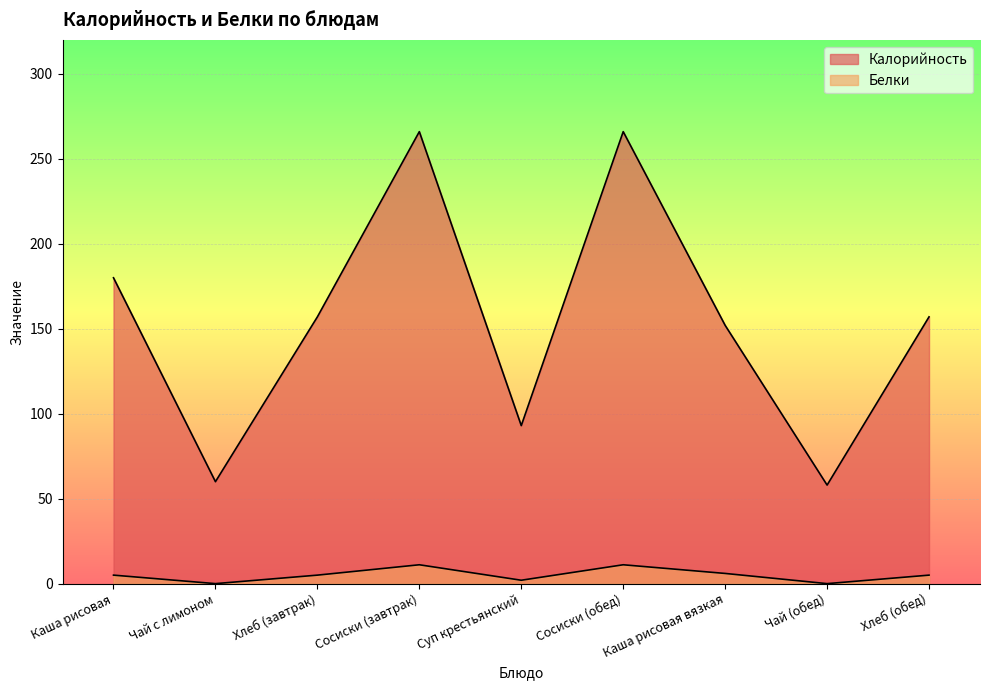

True or false: Белки has more than 1 interior local peaks.

True